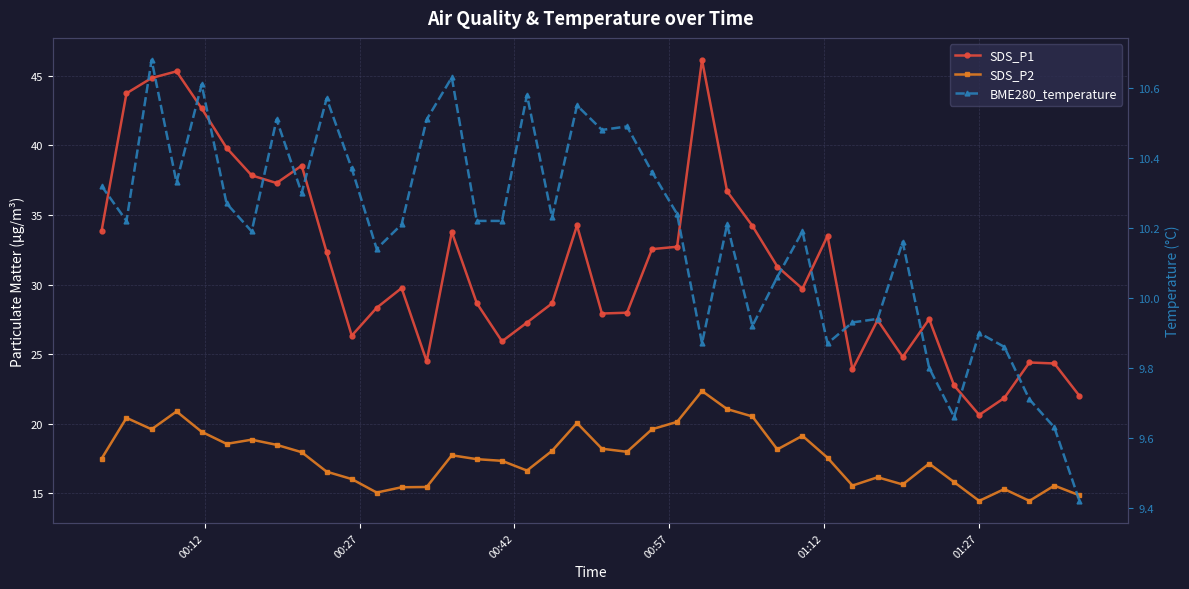

How many data points in SDS_P1 are above 29?

21